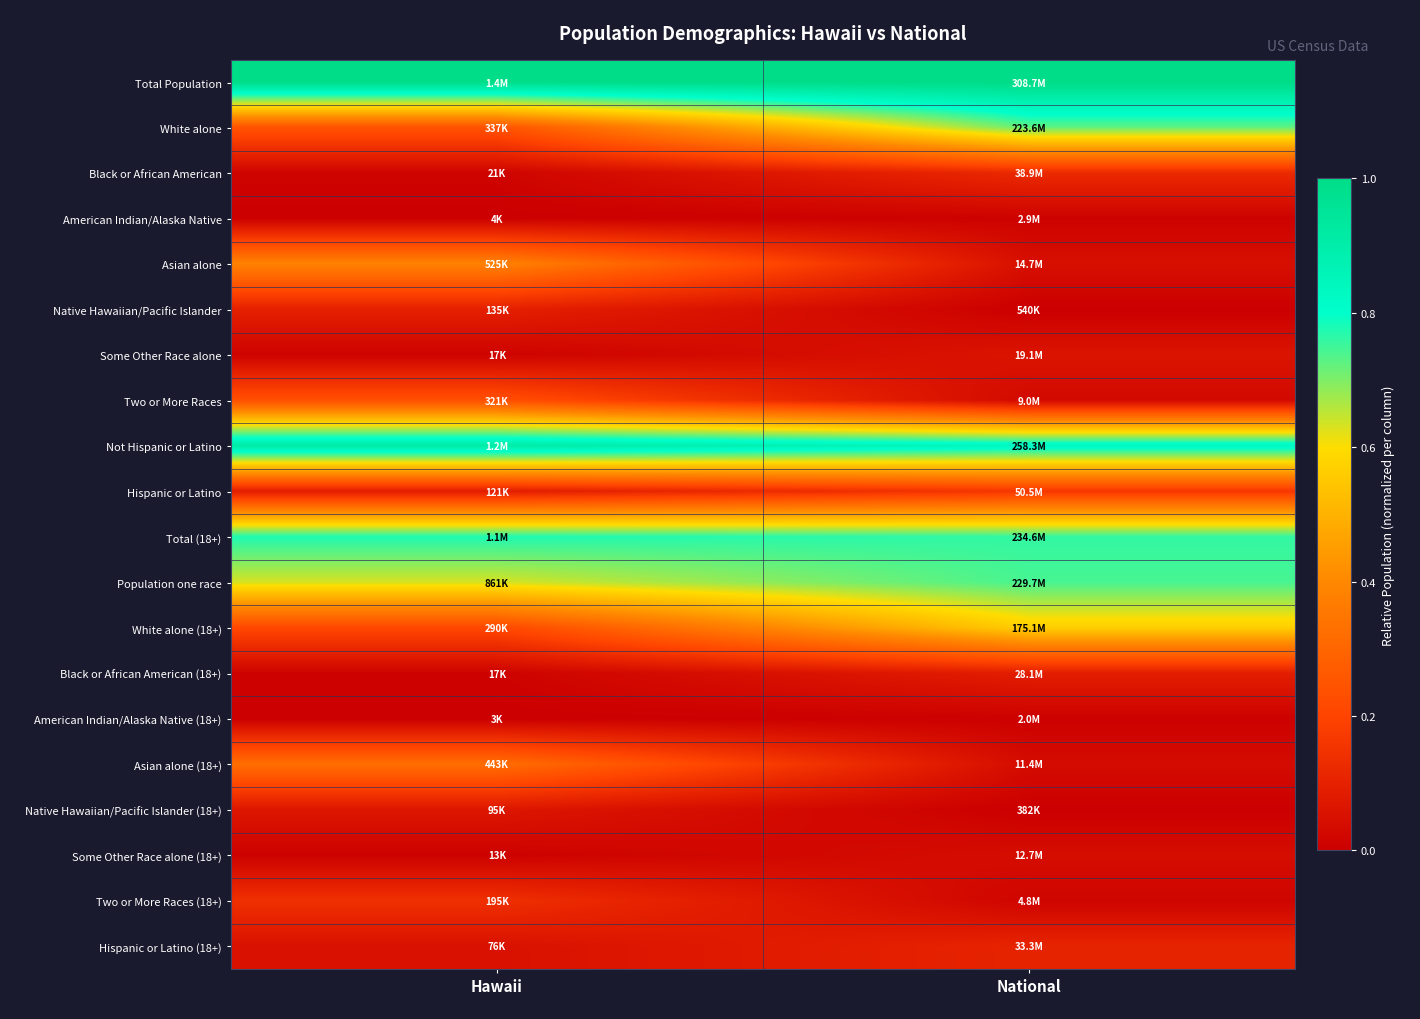

At how many categories does at least one series exceed 0?

2